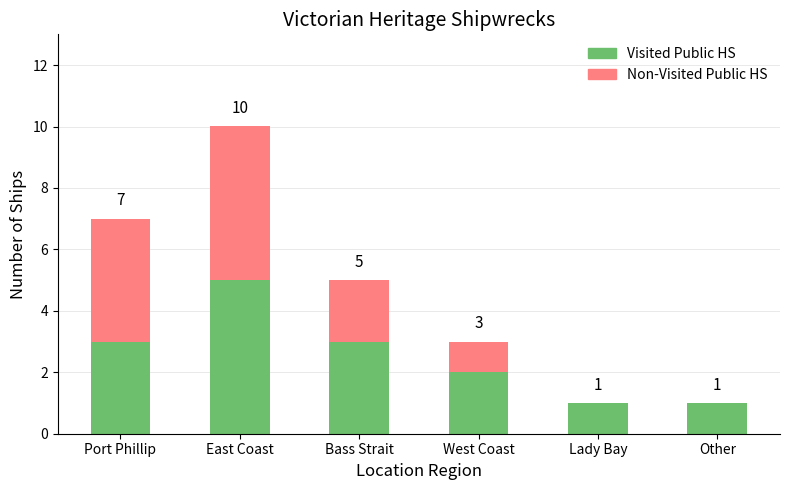

How many distinct data groups are displayed?

2